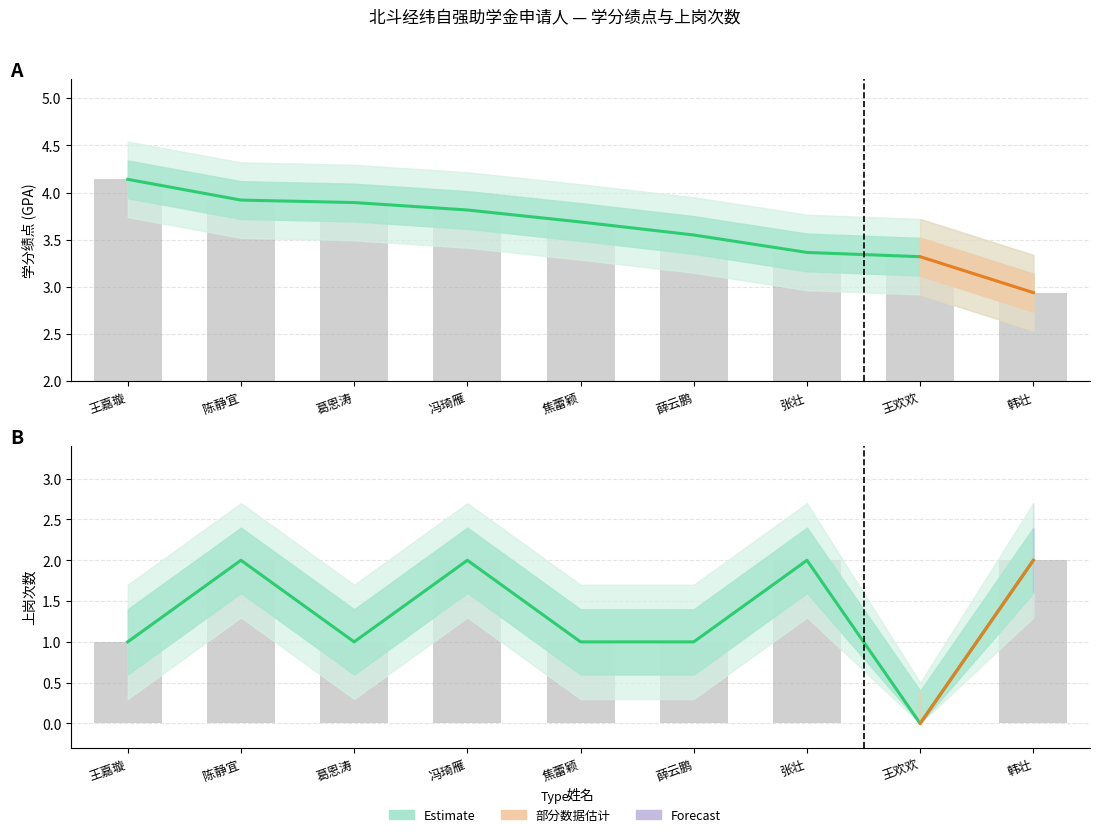

Rank the series by their maximum value, from lowest to highest.

上岗次数, 学分绩点